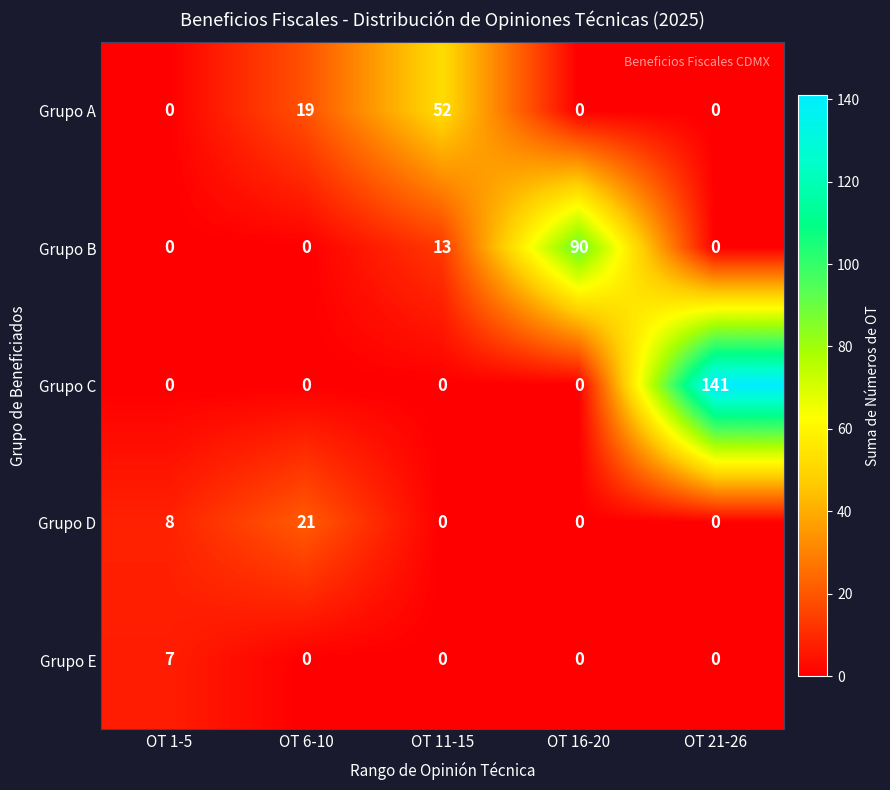

What is the highest value of the Grupo E series?

7